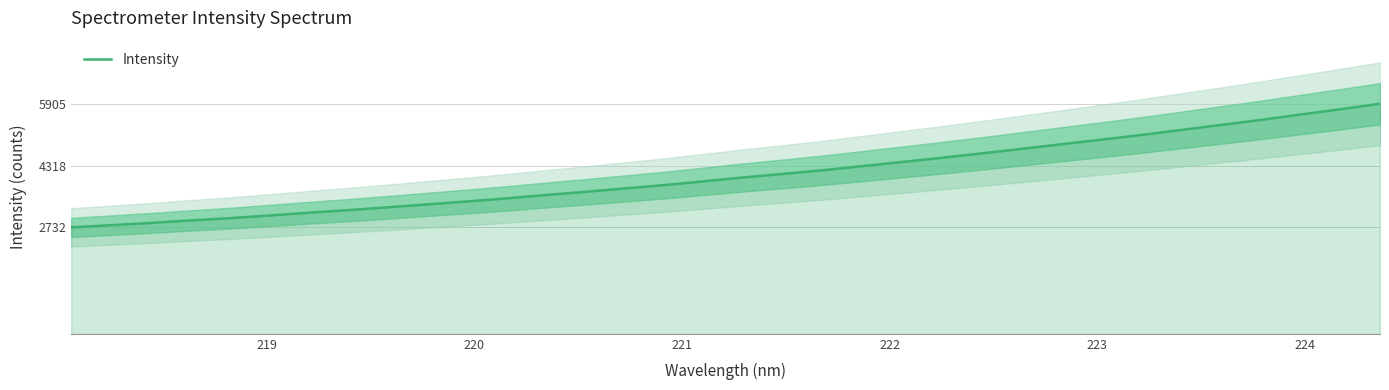

What is the lowest value of the Intensity series?

2731.6